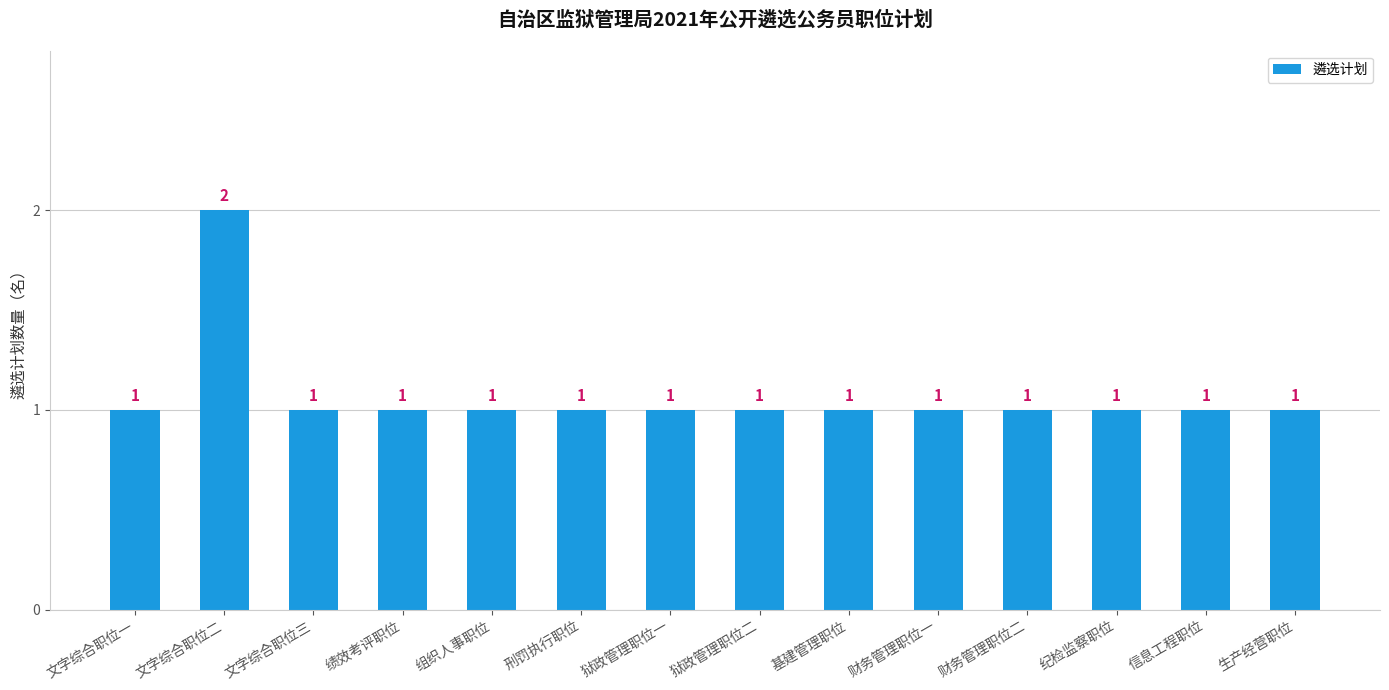

True or false: the data shows 1 at 纪检监察职位.

True